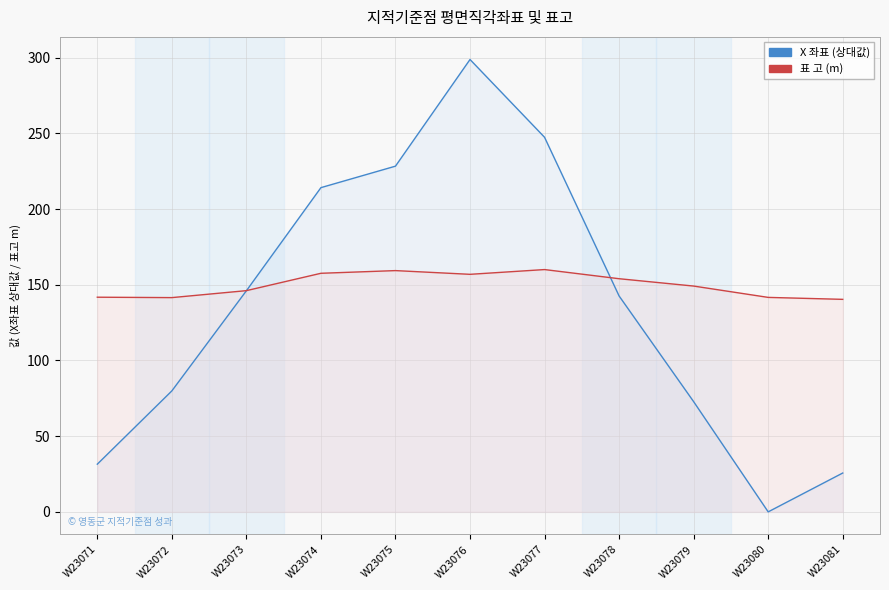

True or false: 표 고 (m) has a value of 67.3 at W23080.

False